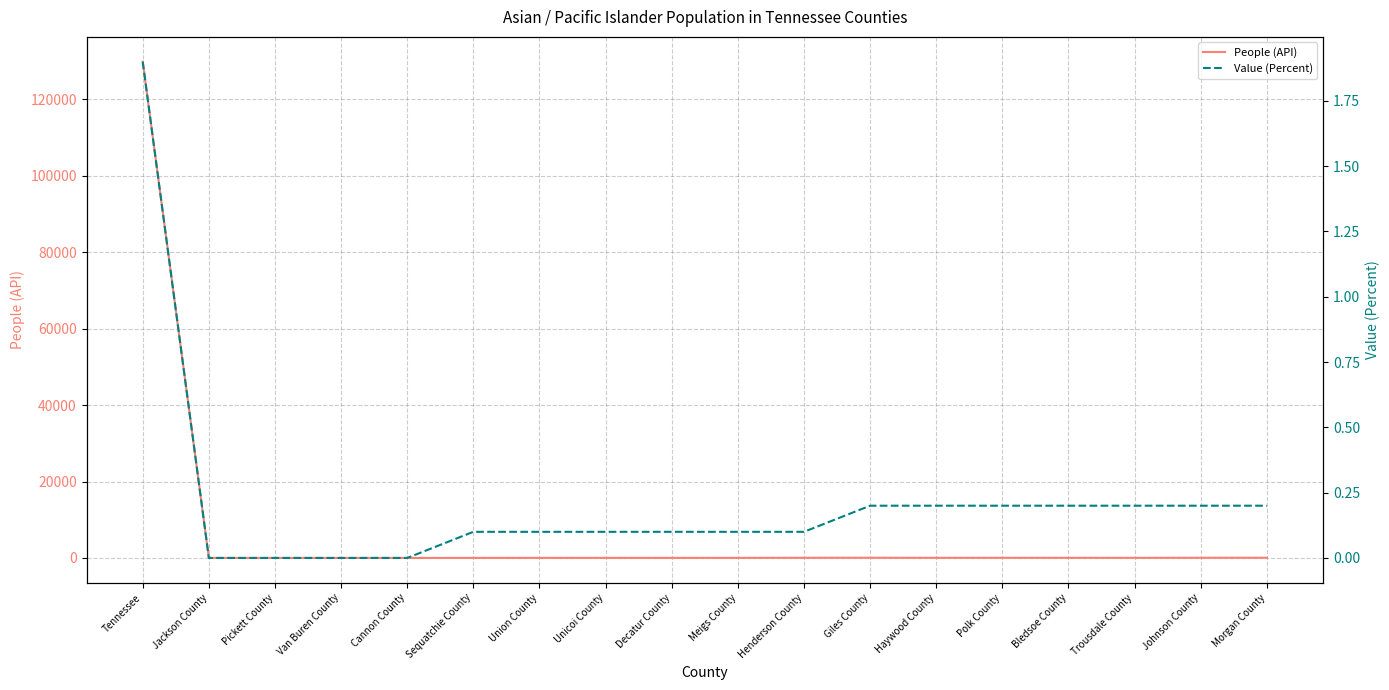

True or false: Value (Percent) has more than 0 points higher than both neighbors.

False